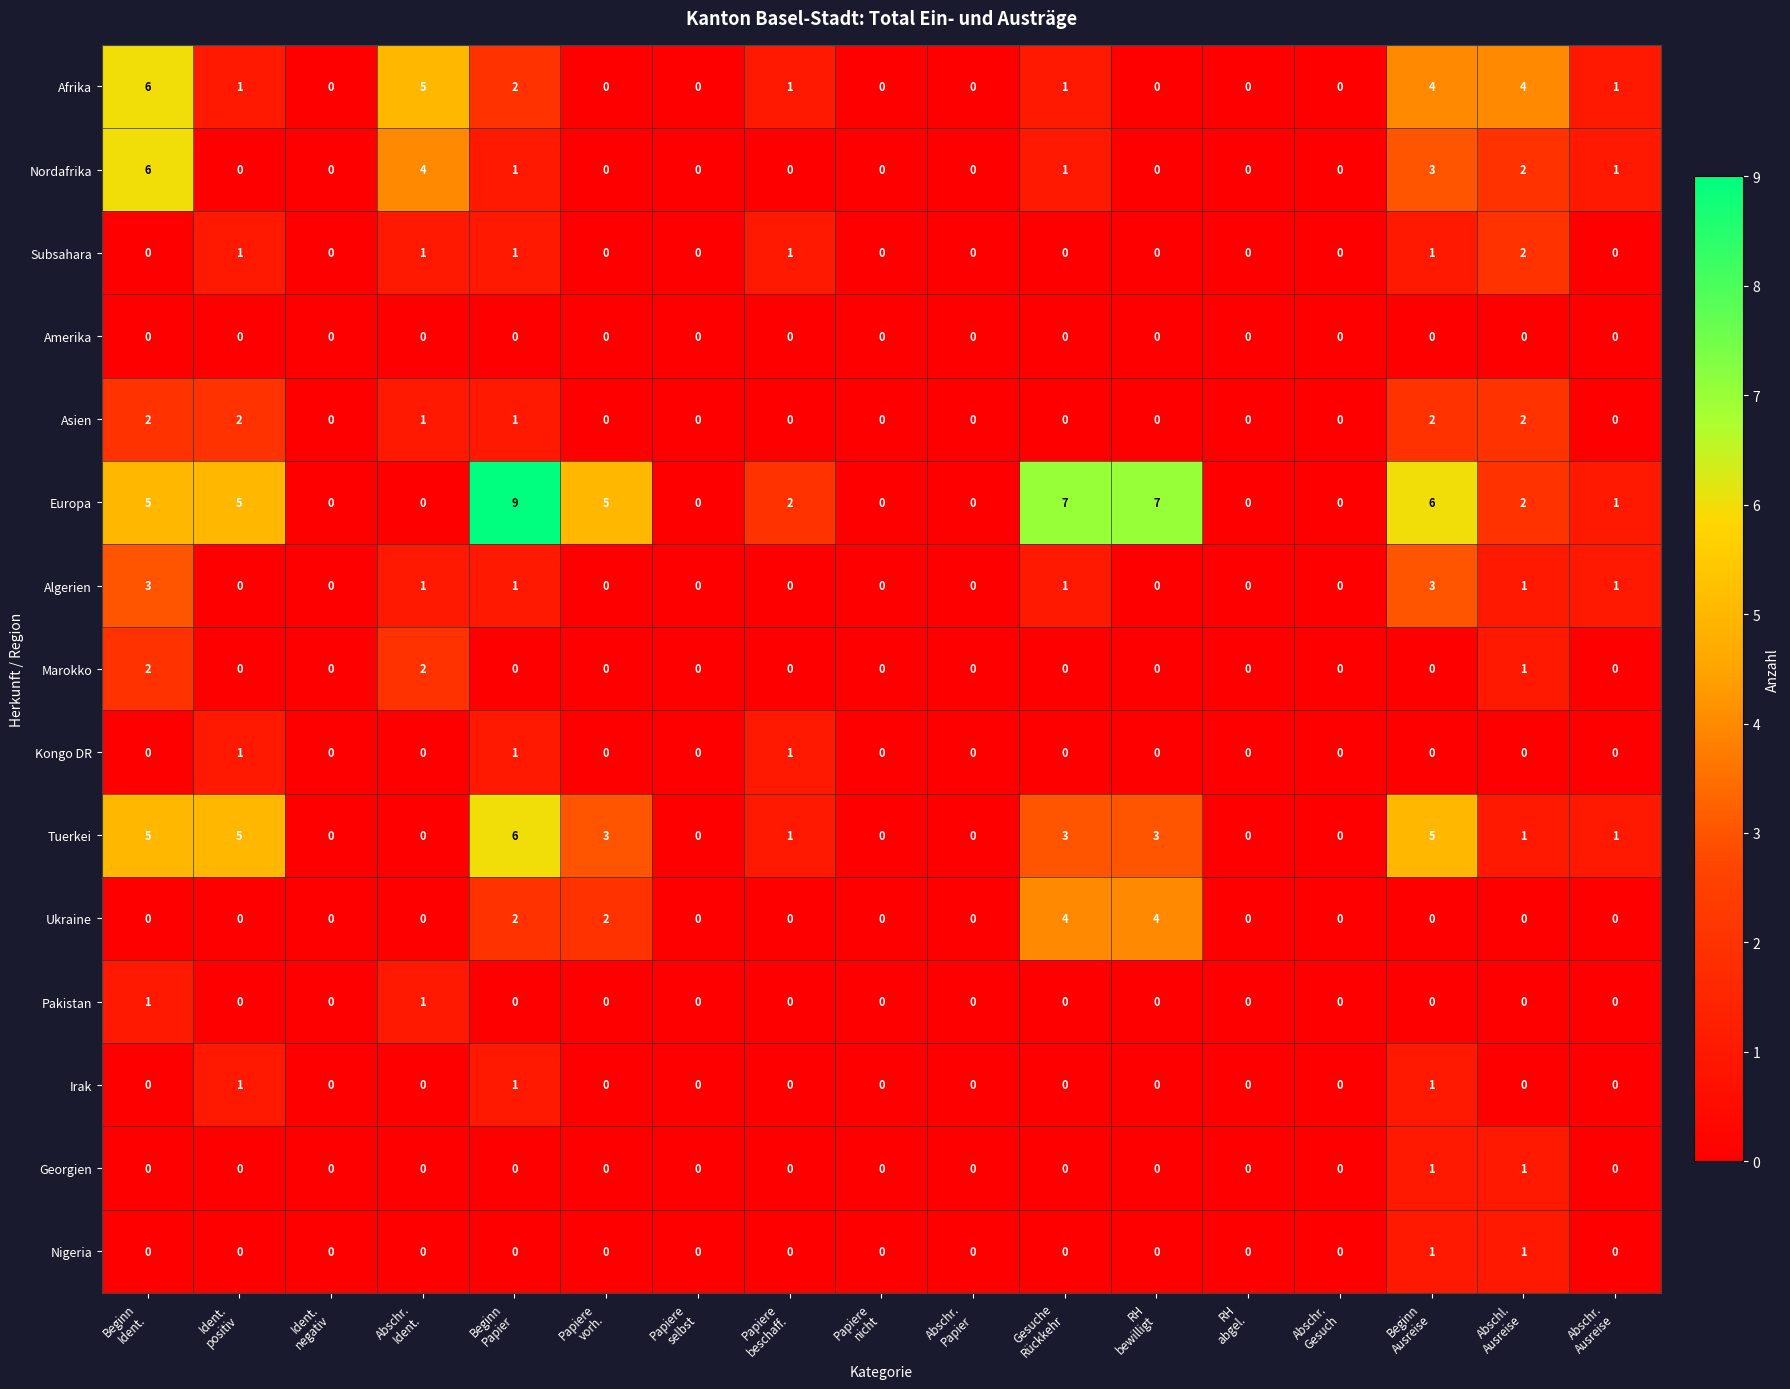

How many Subsahara values are between 0 and 1?

16